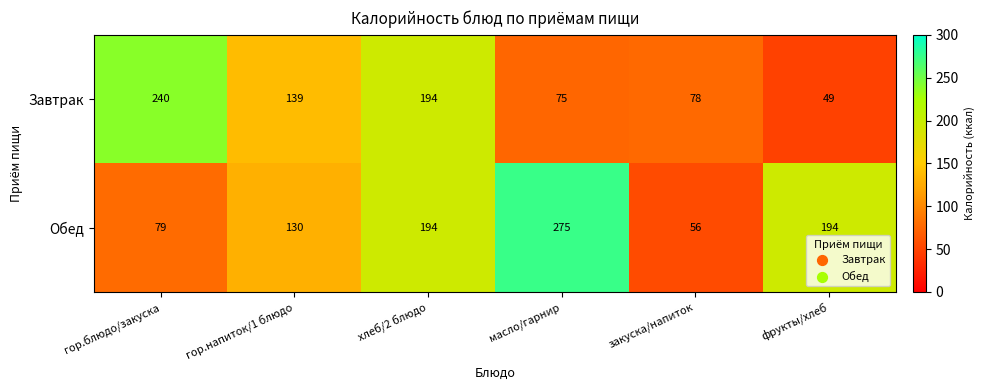

The Обед series shows 476 at масло/гарнир. True or false?

False